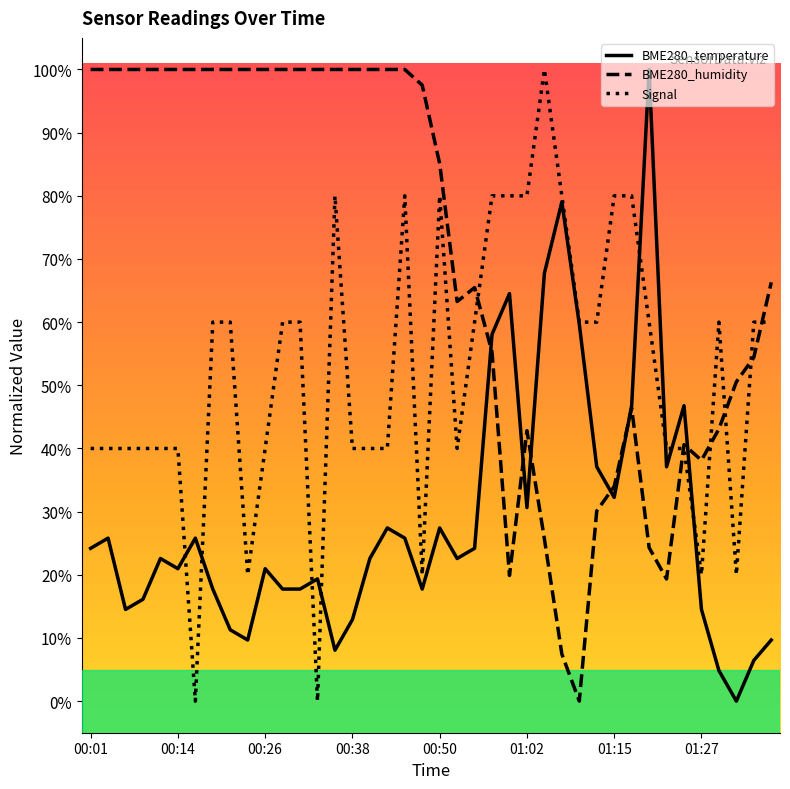

List the series in order of their overall mean, highest first.

BME280_humidity, Signal, BME280_temperature